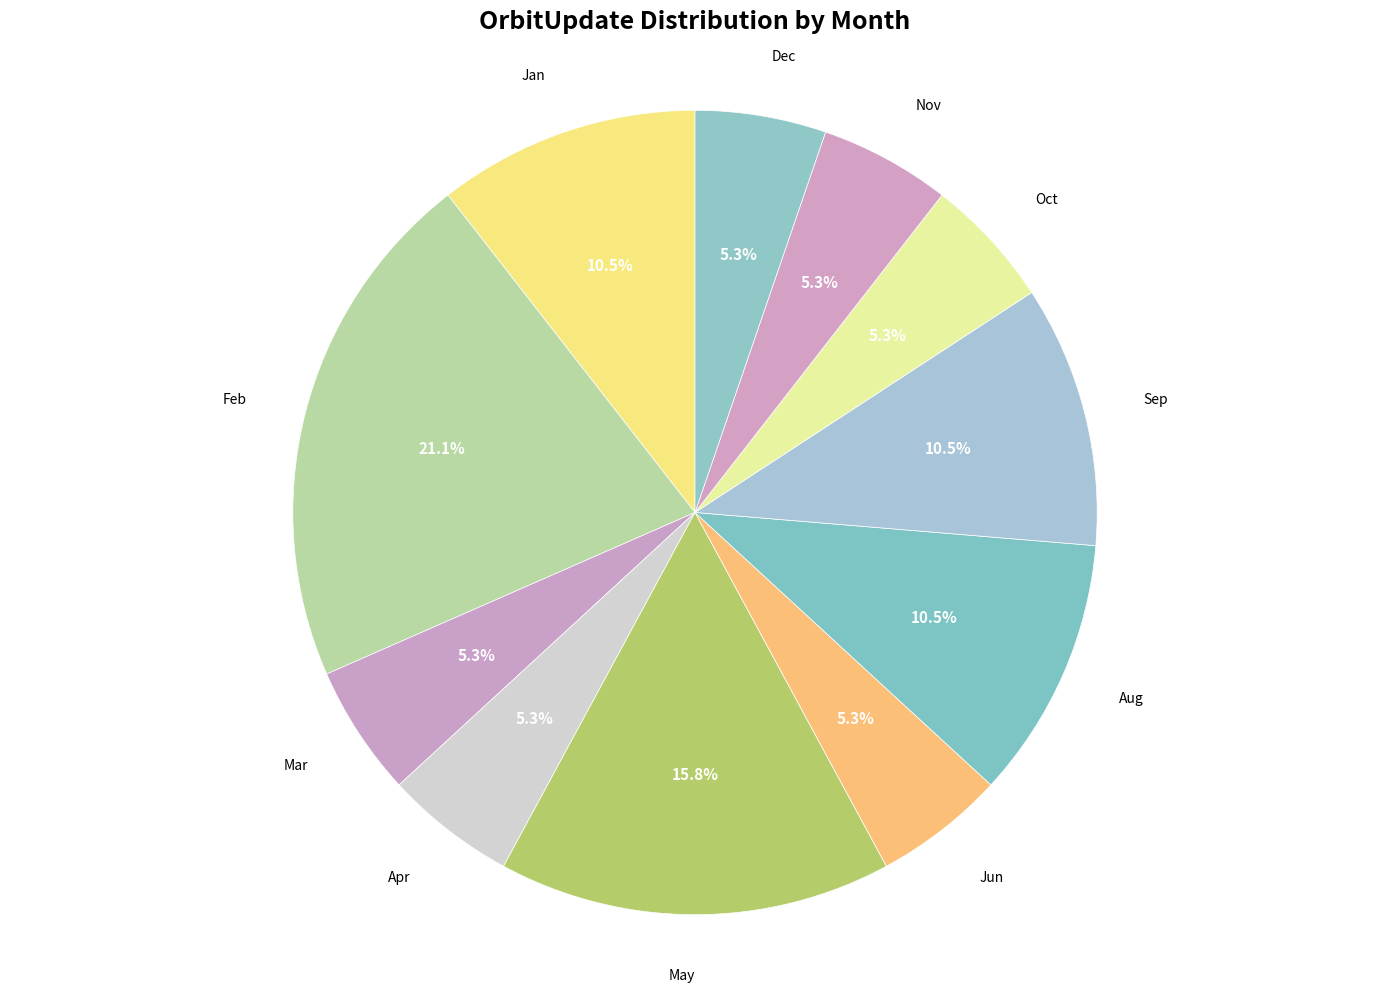

True or false: Jun accounts for 1% of the total.

False